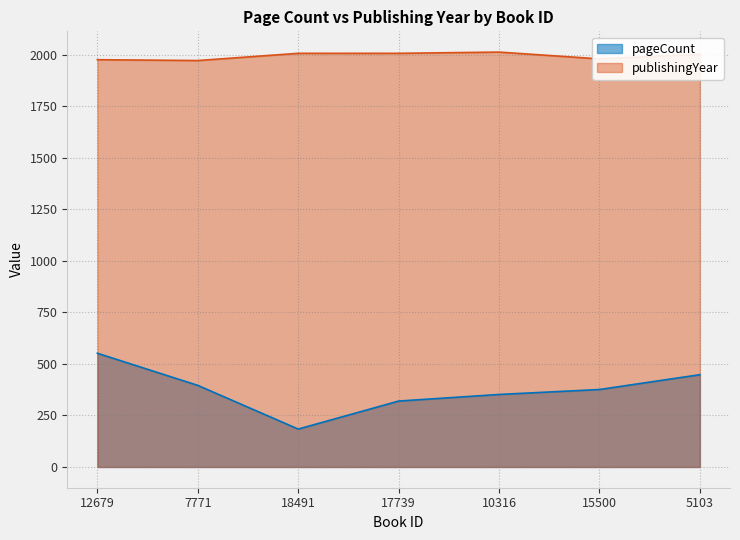

How many lines are shown in the chart?

2